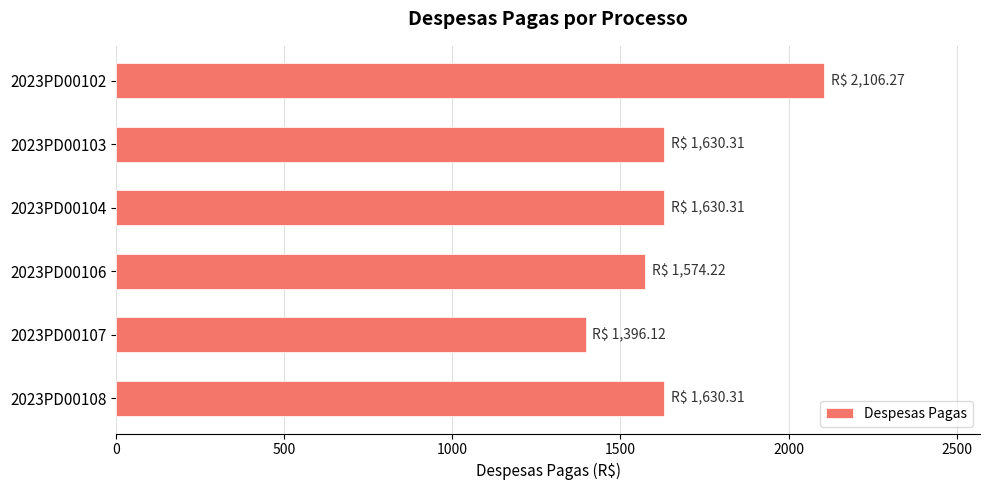

What is the average value?

1661.3